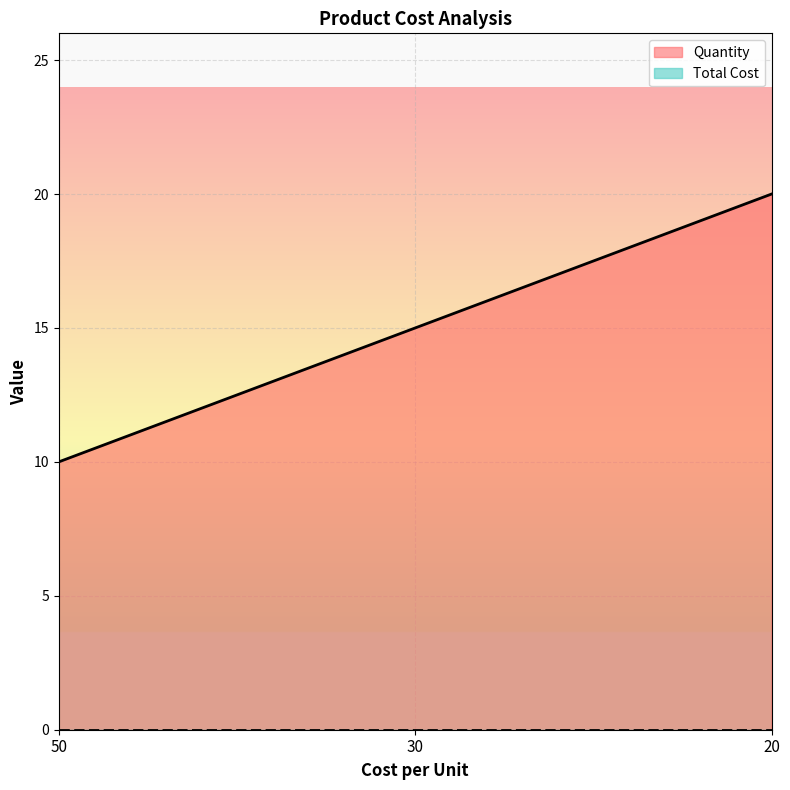

How many values are below 15?

1